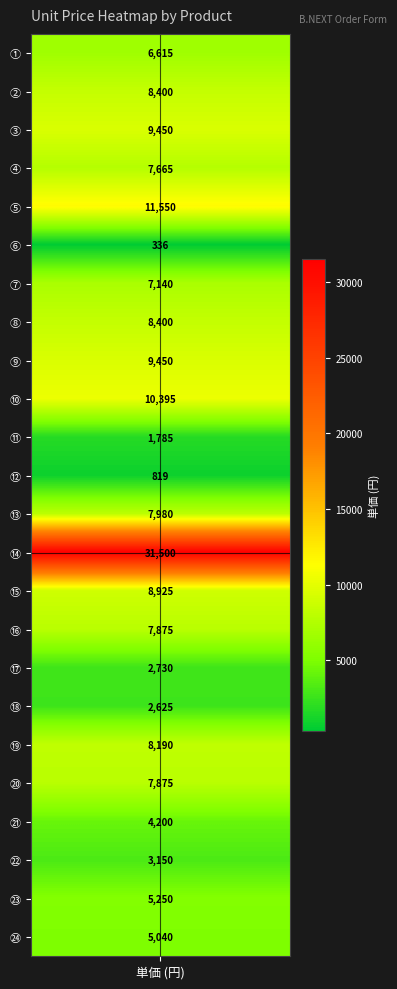

Count the number of values greater than 7875.

10